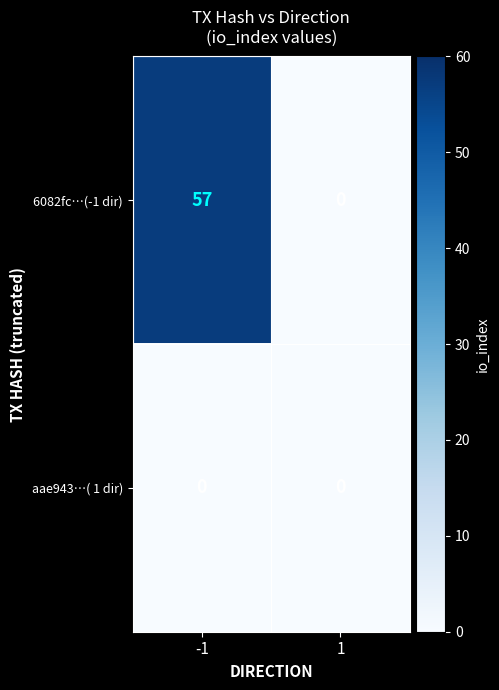

Reading left to right, transcribe all the data shown in this chart.

6082fc…(-1 dir): -1=57	1=0
aae943…( 1 dir): -1=0	1=0